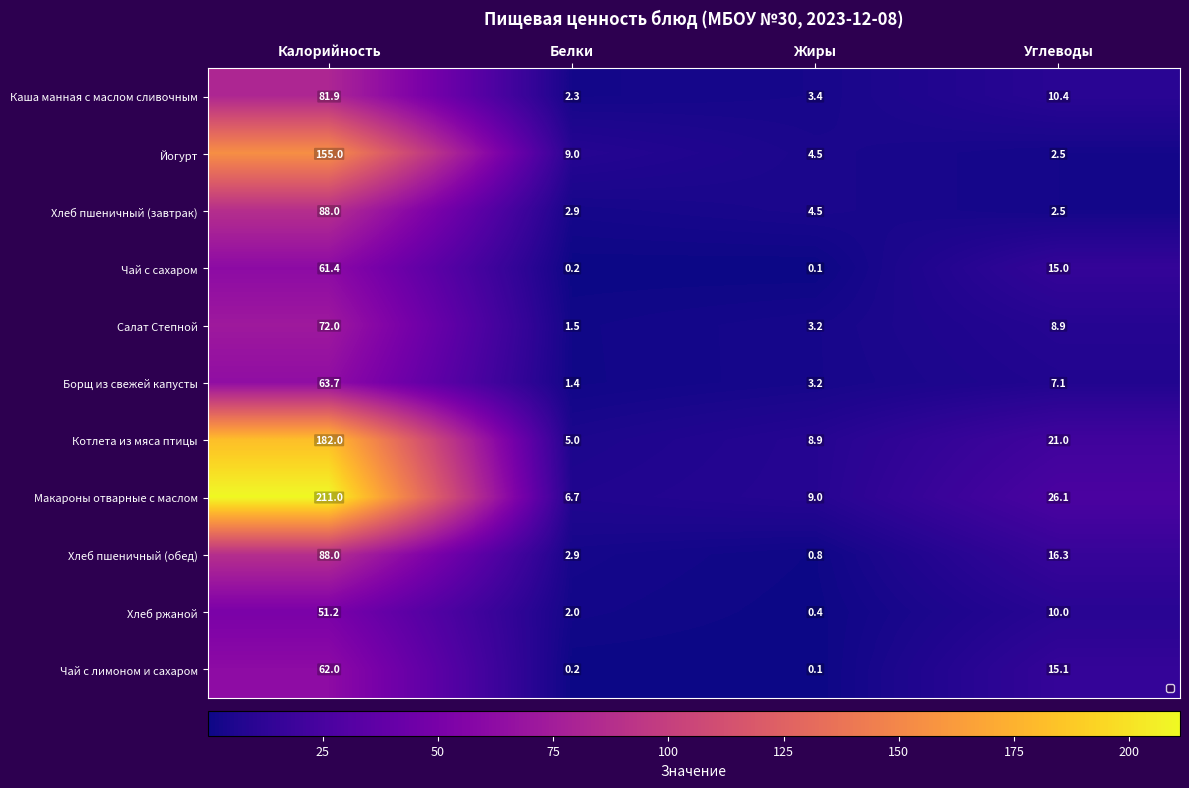

What is the sum of all Чай с сахаром values?

76.7